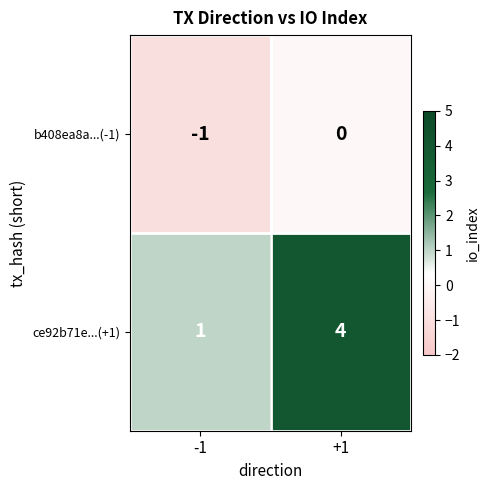

Reading left to right, extract all data points from this chart.

b408ea8a...(-1): -1=-1	+1=0
ce92b71e...(+1): -1=1	+1=4